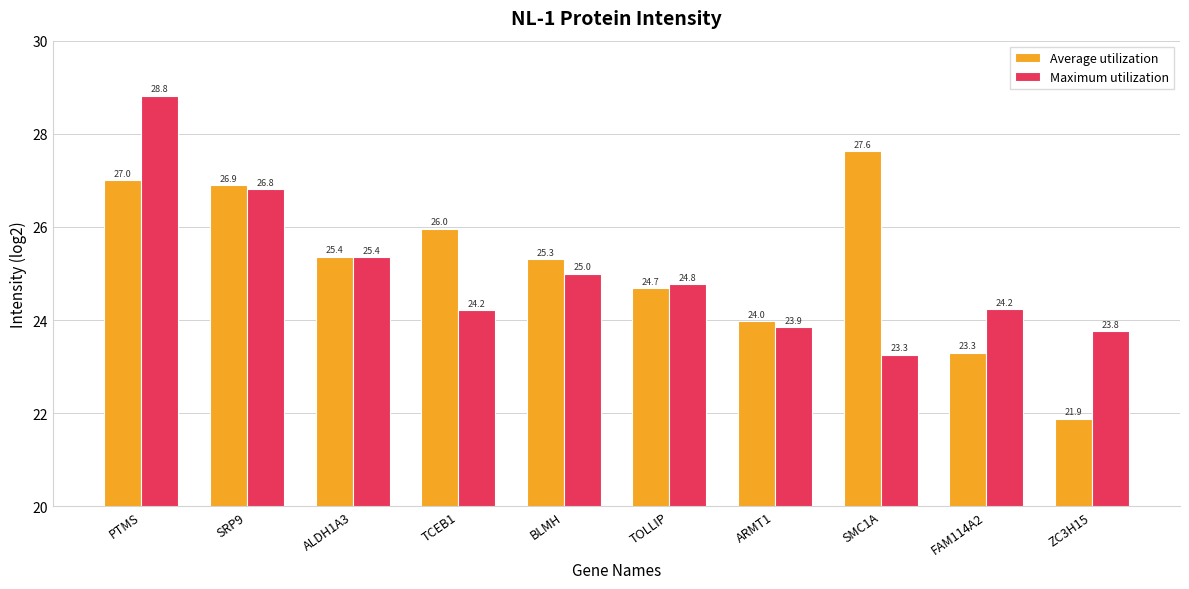

Where is Average utilization nearest to the value 24?

ARMT1